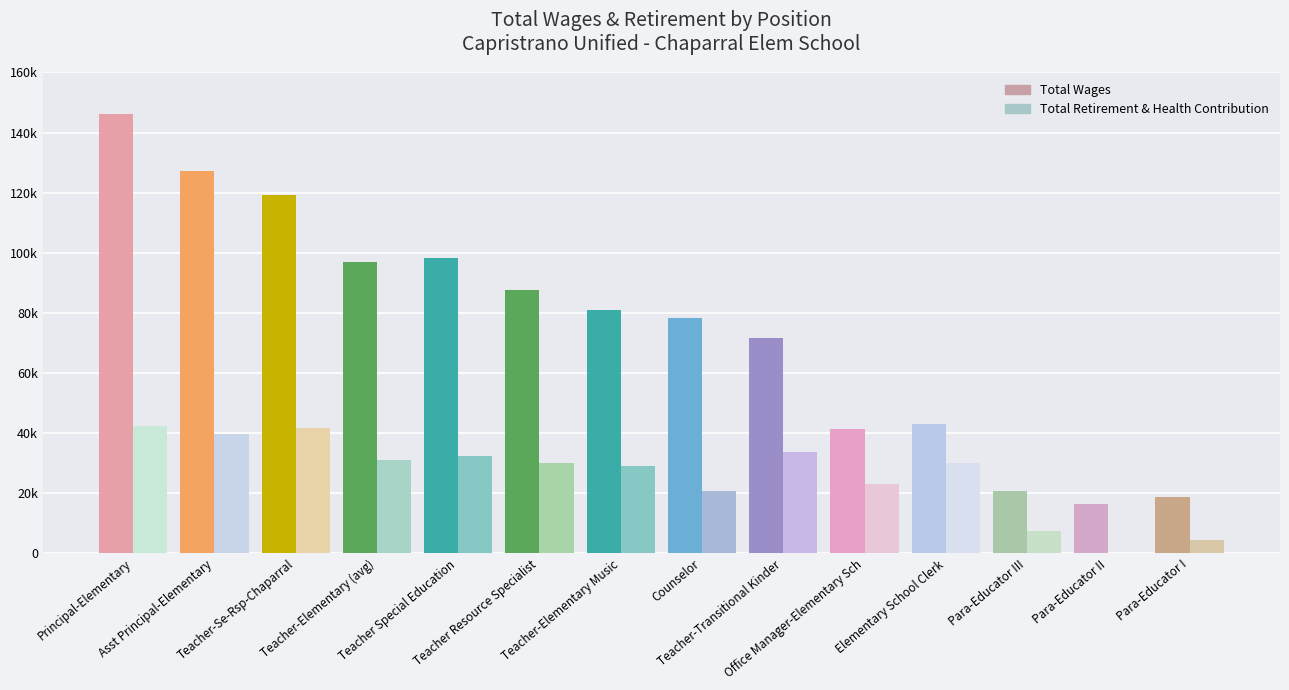

What are all the series names shown in the legend?

Total Wages, Total Retirement & Health Contribution